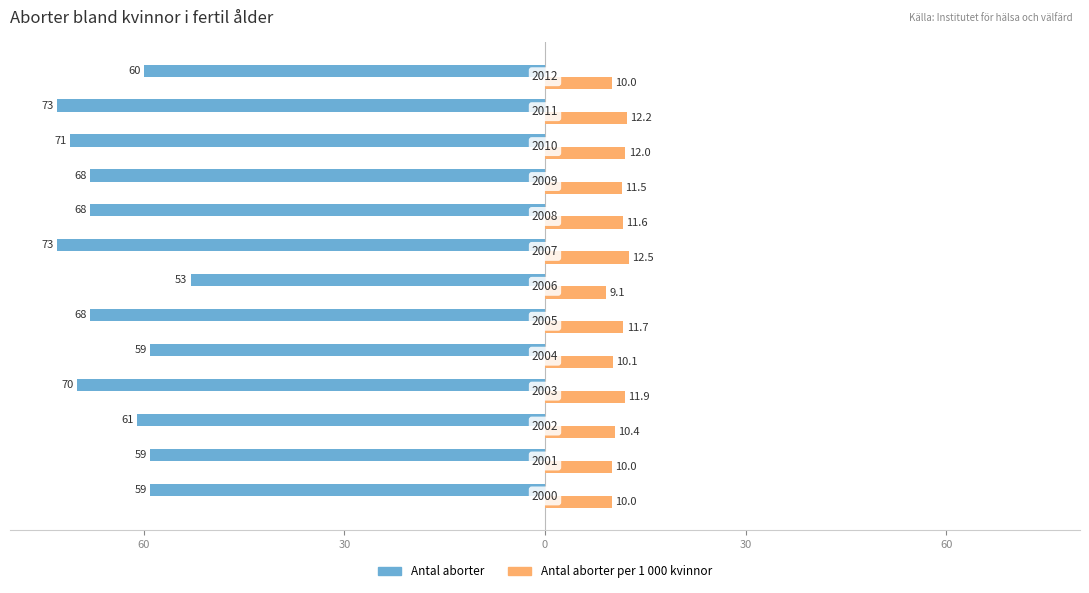

What is the value of the Antal aborter per 1 000 kvinnor bar at the 7th from the left?

9.1